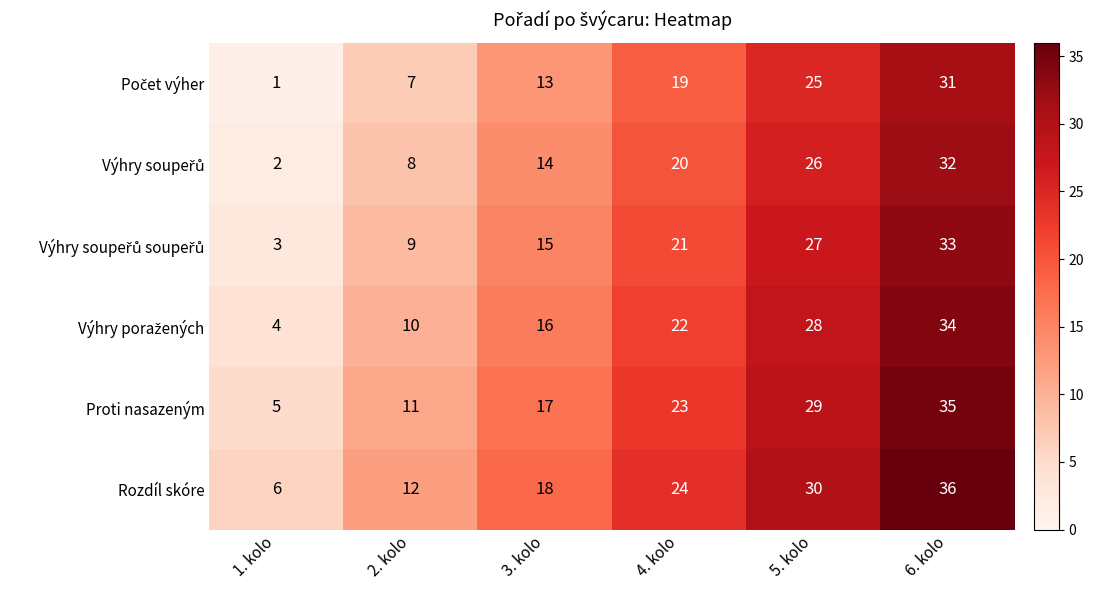

The Rozdíl skóre series shows 49 at 6. kolo. True or false?

False